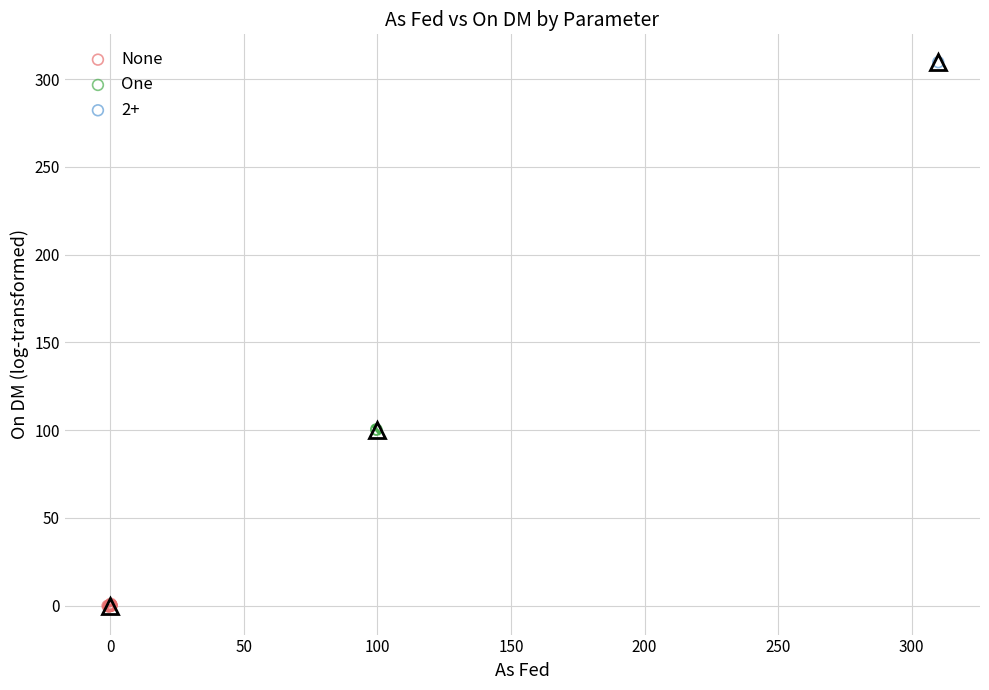

Which series contains the highest Y value?

2+